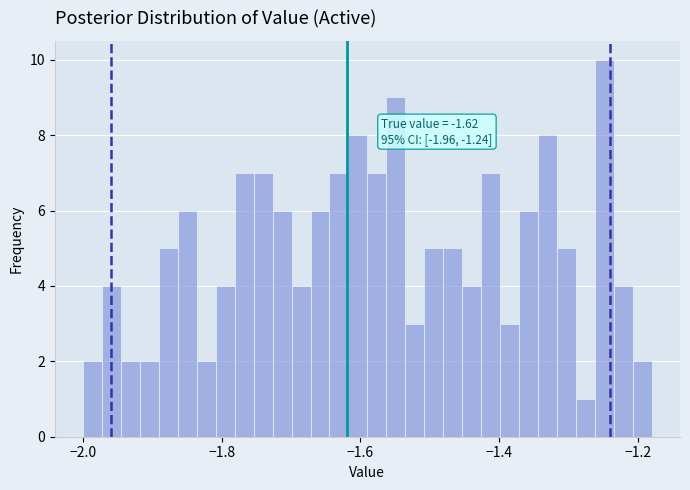

Around what value on the x-axis is the tallest bar? Give the approximate position of its centre, as read against the axis.

-1.24